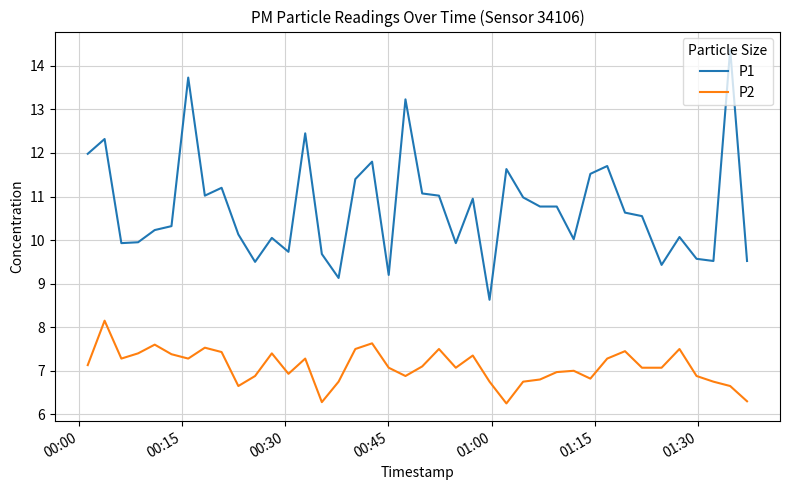

Rank the series by their average value, from highest to lowest.

P1, P2